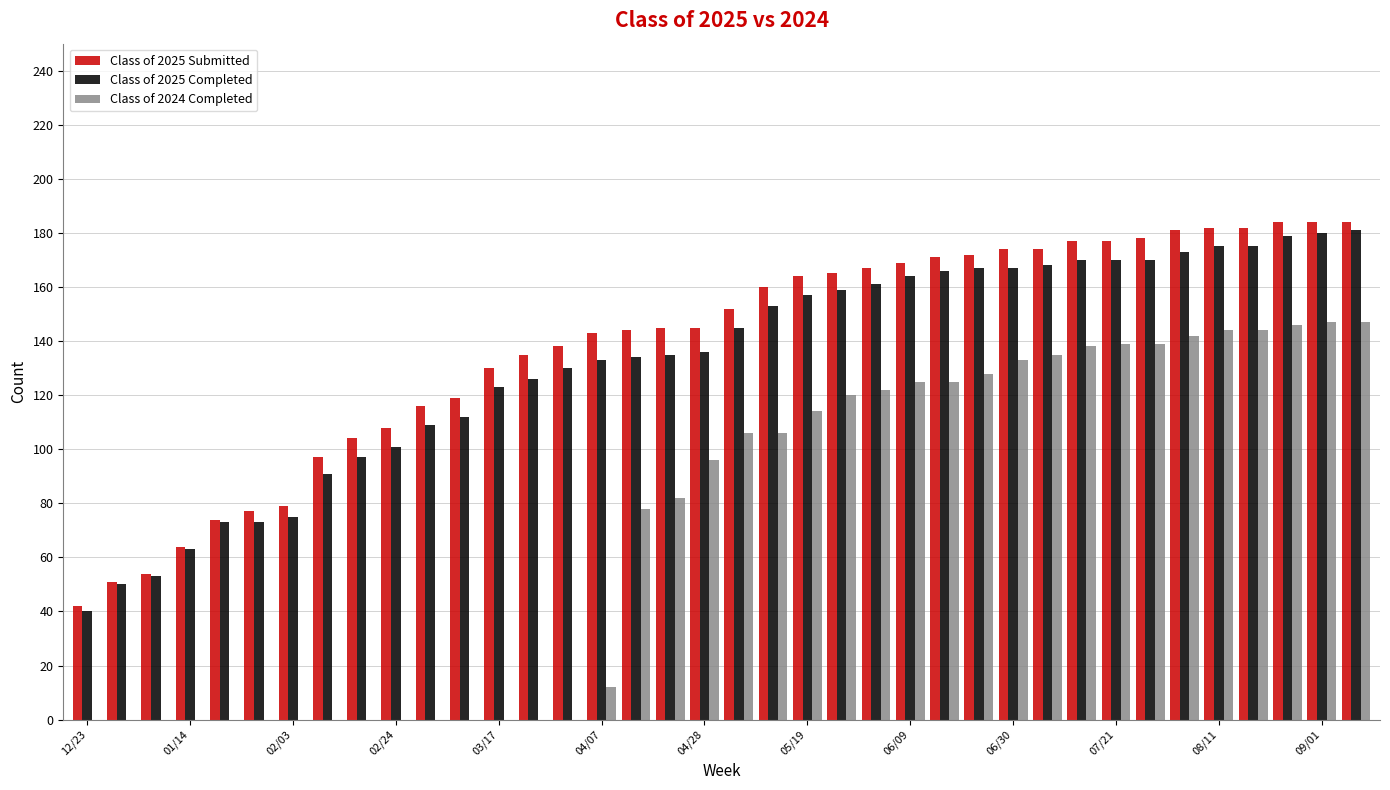

What is the maximum value shown in the chart?

184